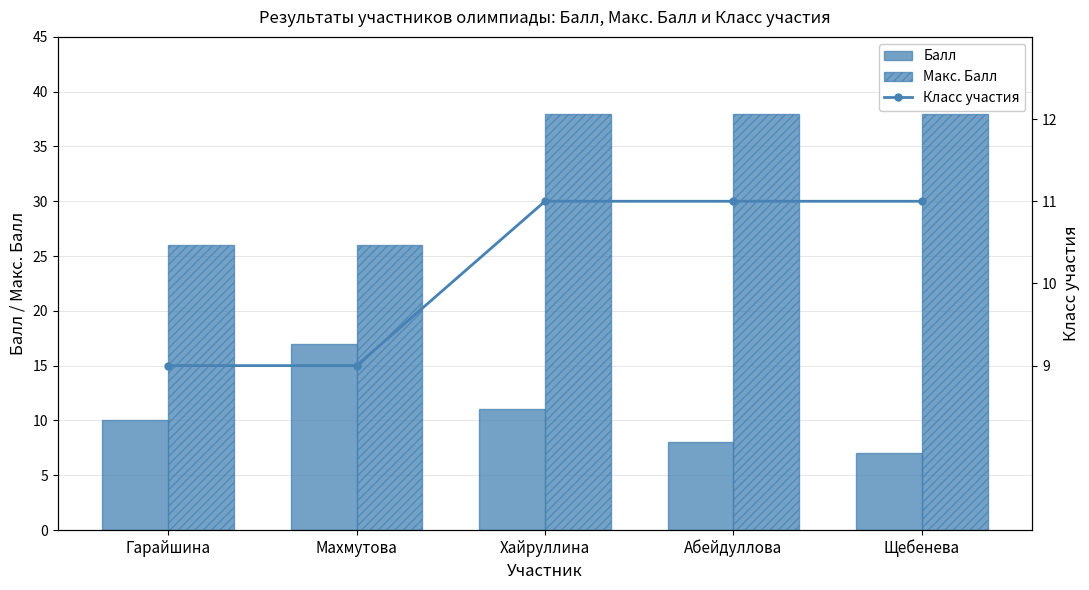

True or false: Балл has a value of 11 at Хайруллина.

True